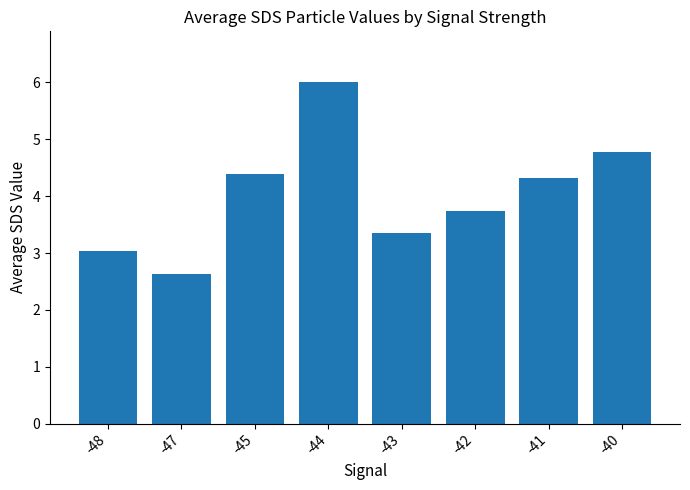

List the labels in order of value, largest first.

-44, -40, -45, -41, -42, -43, -48, -47